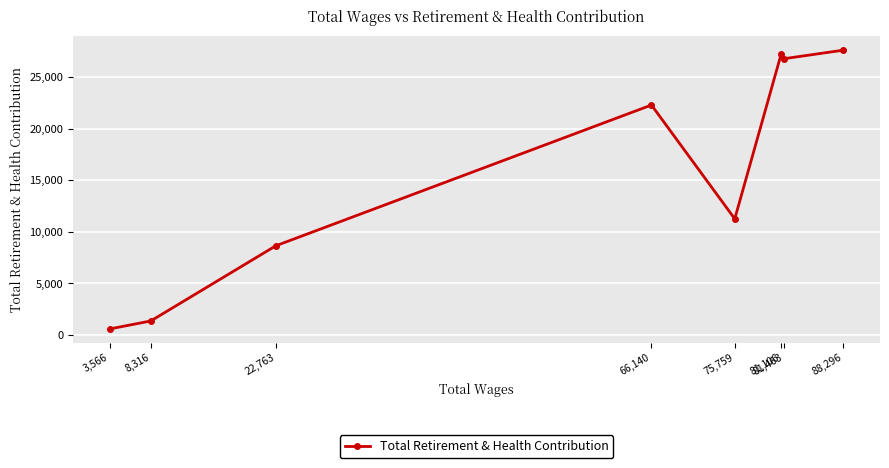

What is the sum of the values at 75,759 and 3,566?

11848